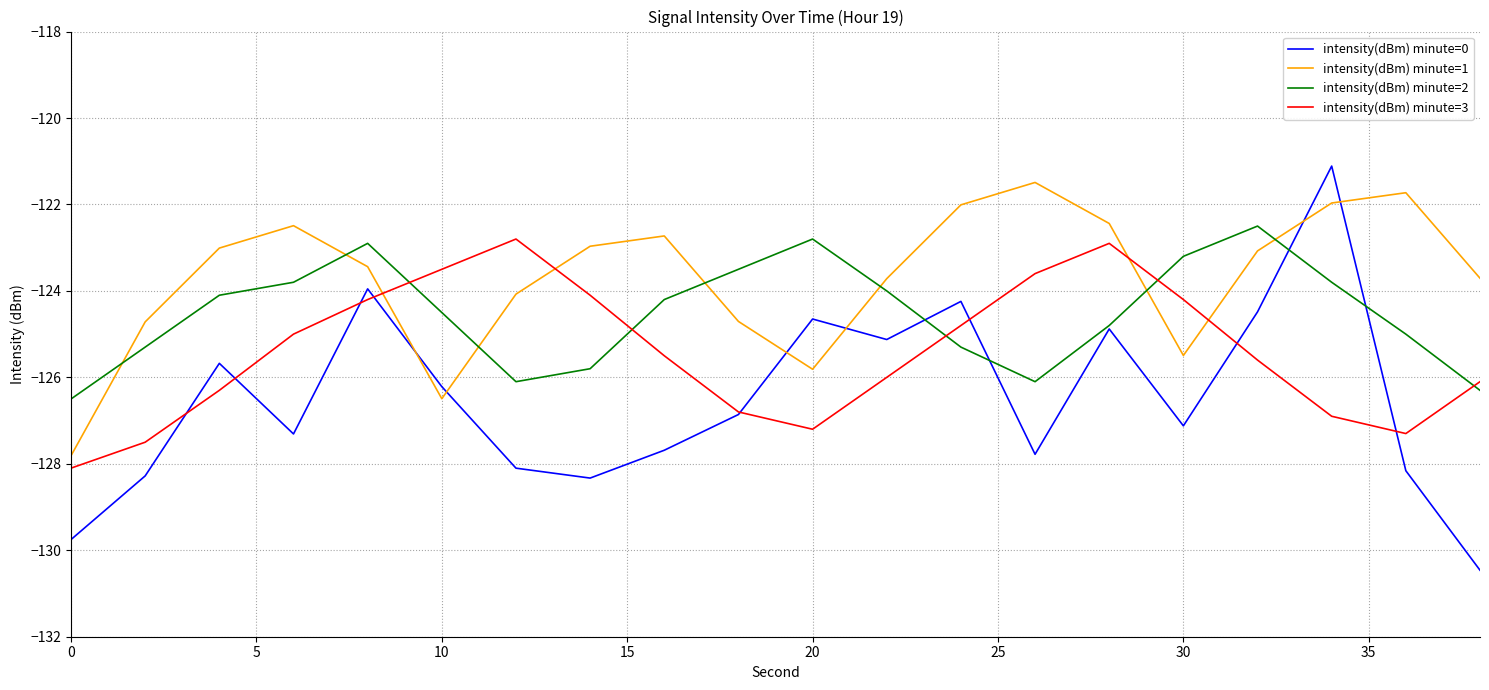

How many intersections are there between intensity(dBm) minute=3 and intensity(dBm) minute=1?

4